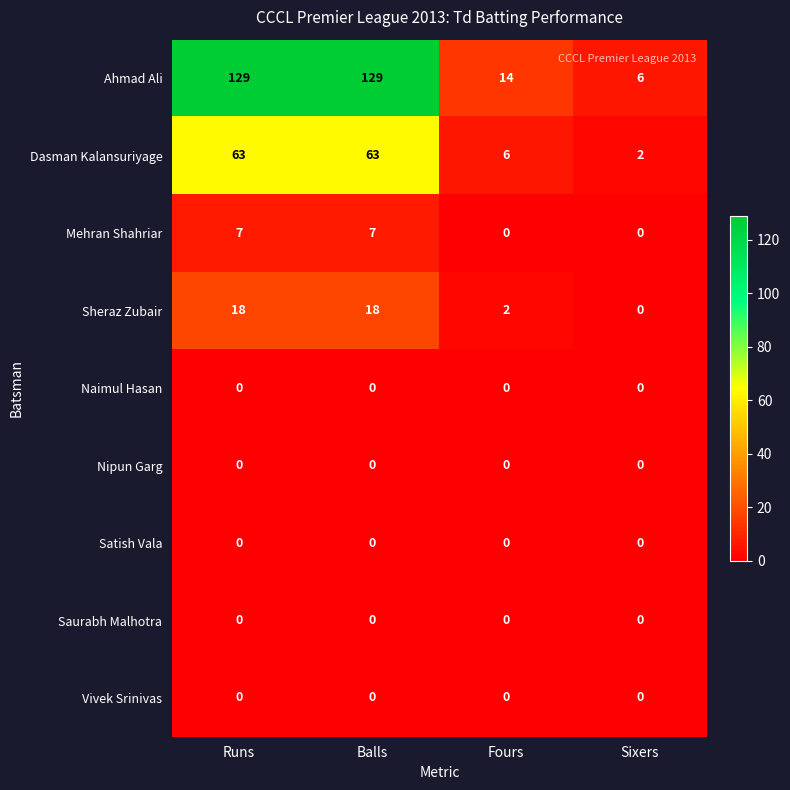

Read the Sheraz Zubair value at Balls, to the nearest 5.

20